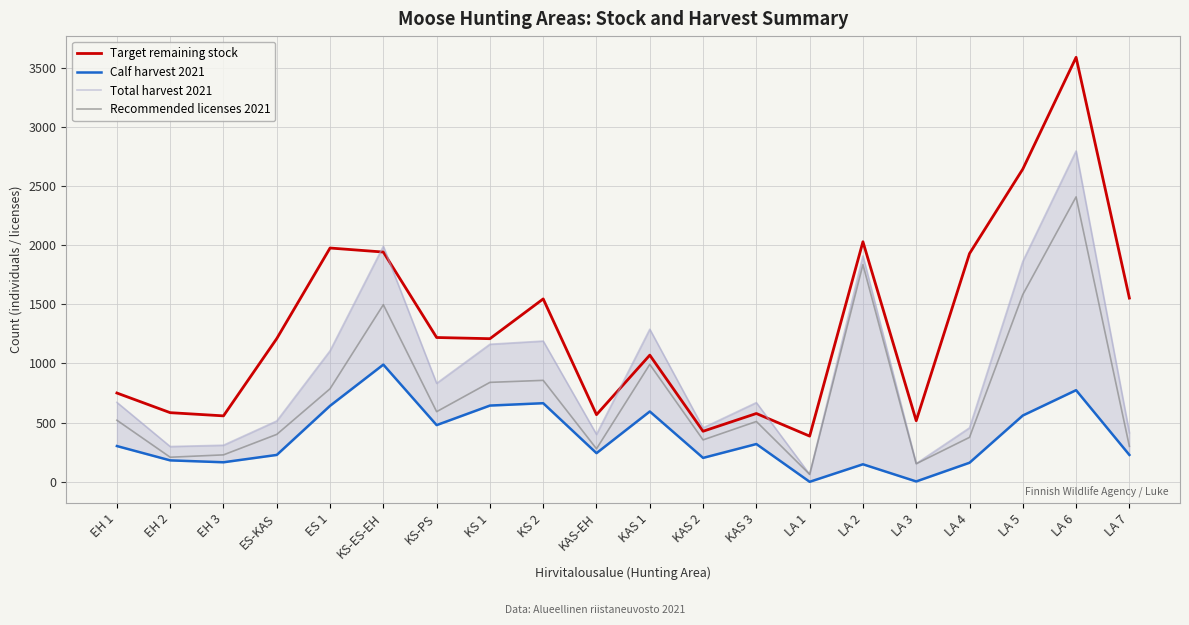

At which category does the chart reach its peak across all series?

LA 6